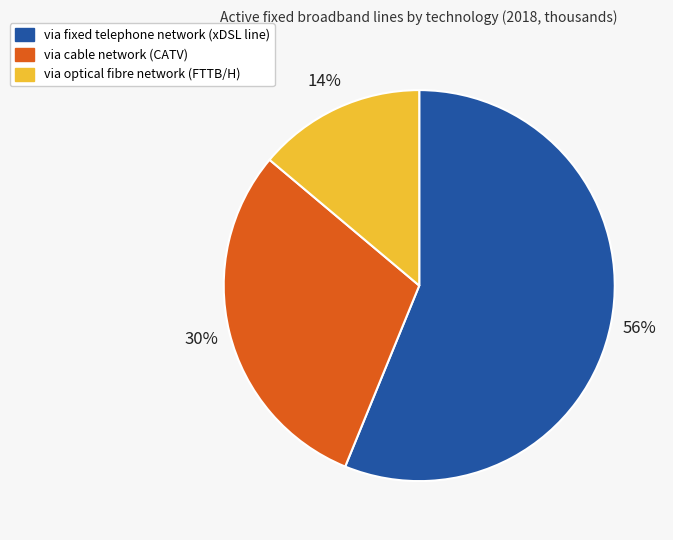

Rank the categories by value from lowest to highest.

via optical fibre network (FTTB/H), via cable network (CATV), via fixed telephone network (xDSL line)